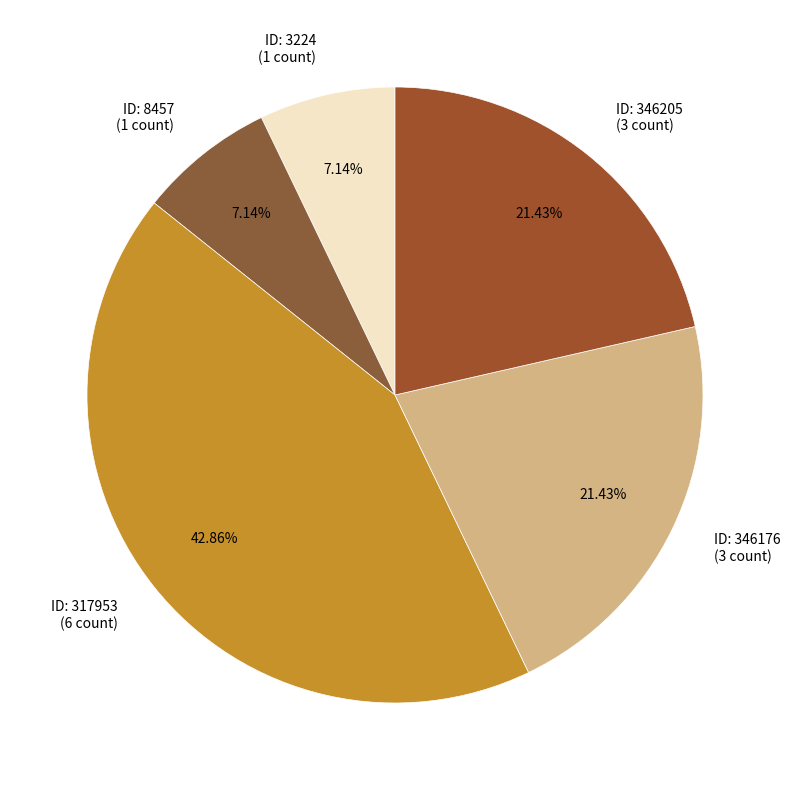

Do ID: 346205 (3 count) and ID: 346176 (3 count) together represent more than half of the pie?

No